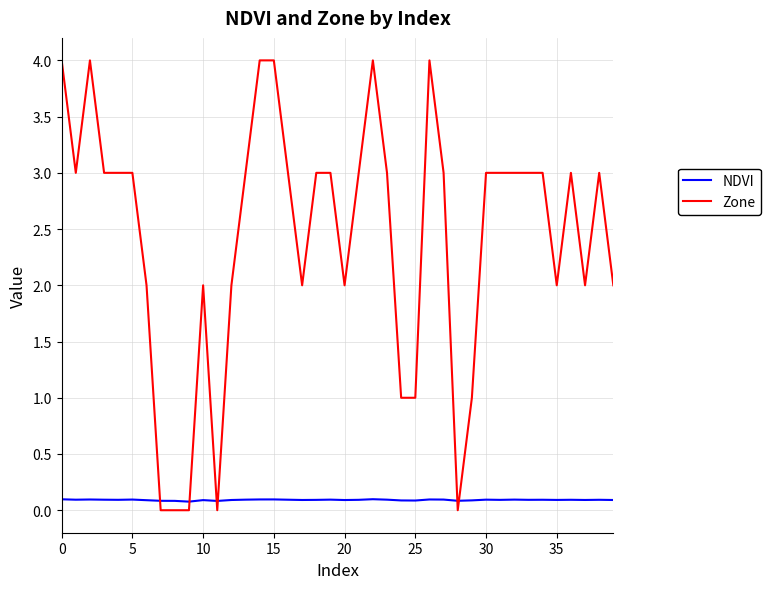

Which series has the widest spread of values?

Zone